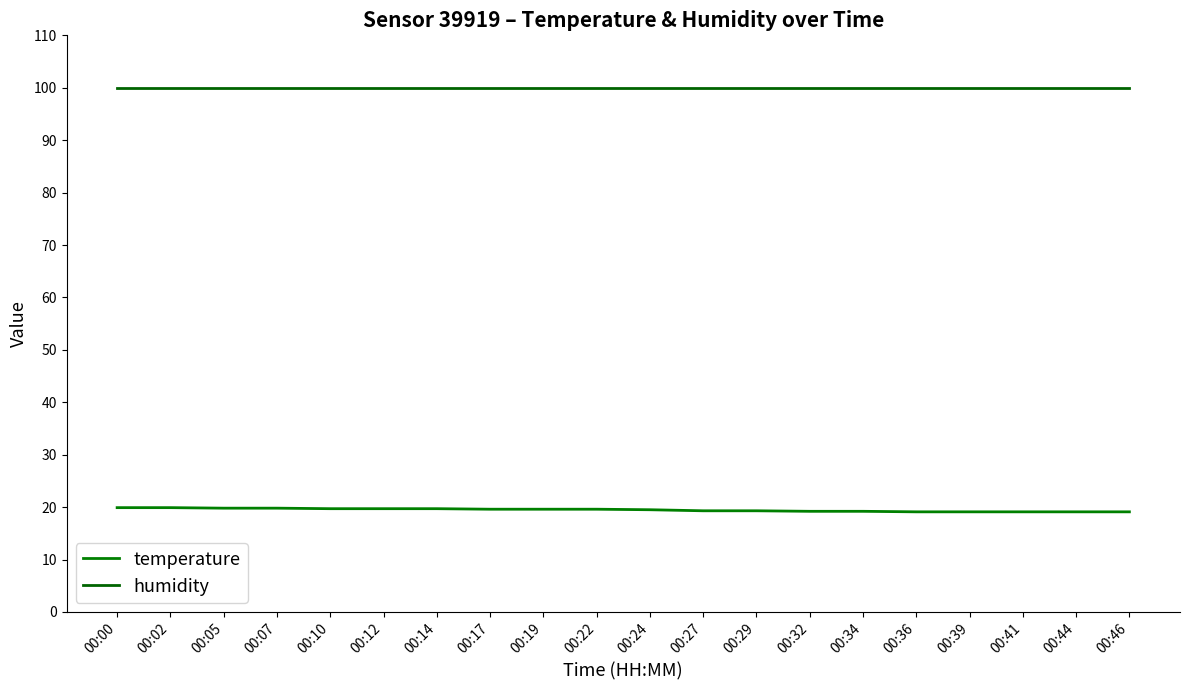

What is the value of the humidity point at the 6th from the left?

99.9